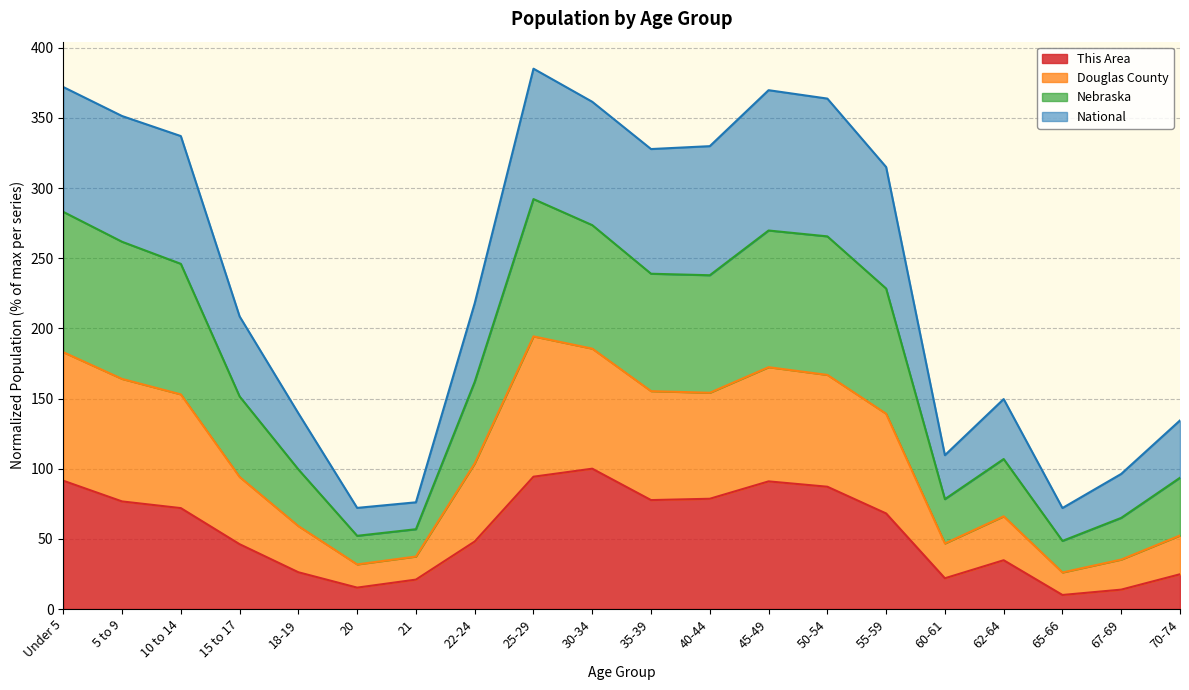

The value of Douglas County at 35-39 is 91.8. True or false?

False